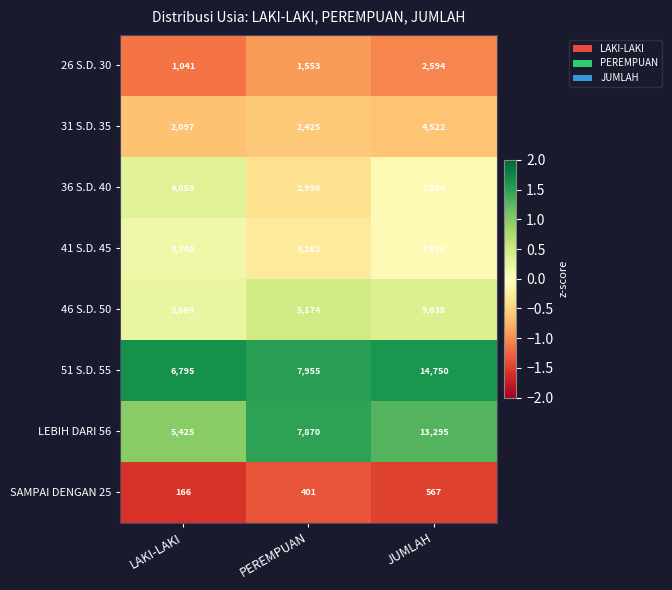

Is it true that 41 S.D. 45 equals 4159 at JUMLAH?

False